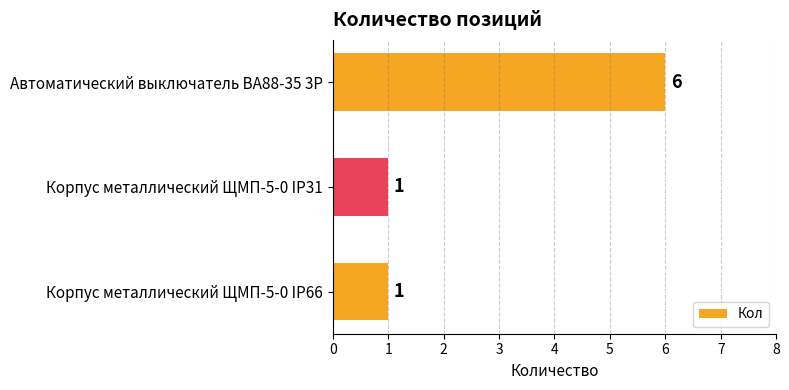

What is the value of the 2nd bar from the top?

1